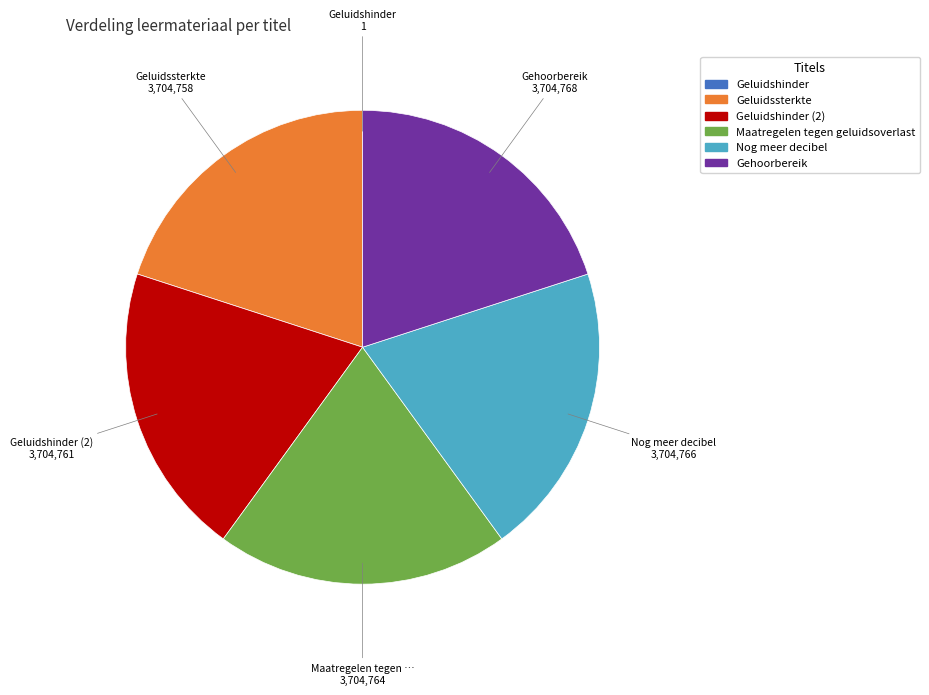

Does any single category account for the majority?

No